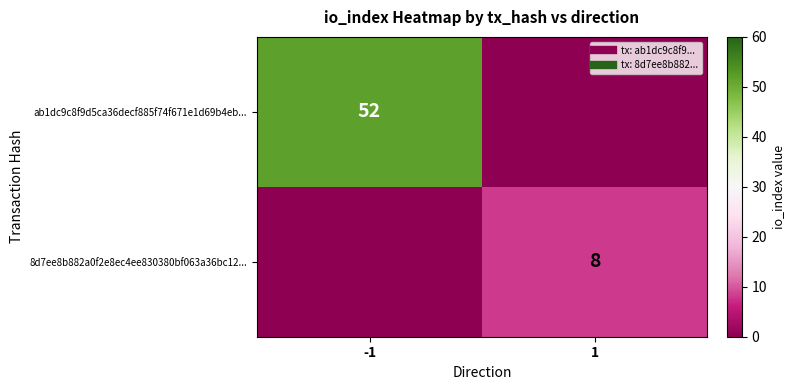

Which series has the largest total across all categories?

ab1dc9c8f9d5ca36decf885f74f671e1d69b4eb...